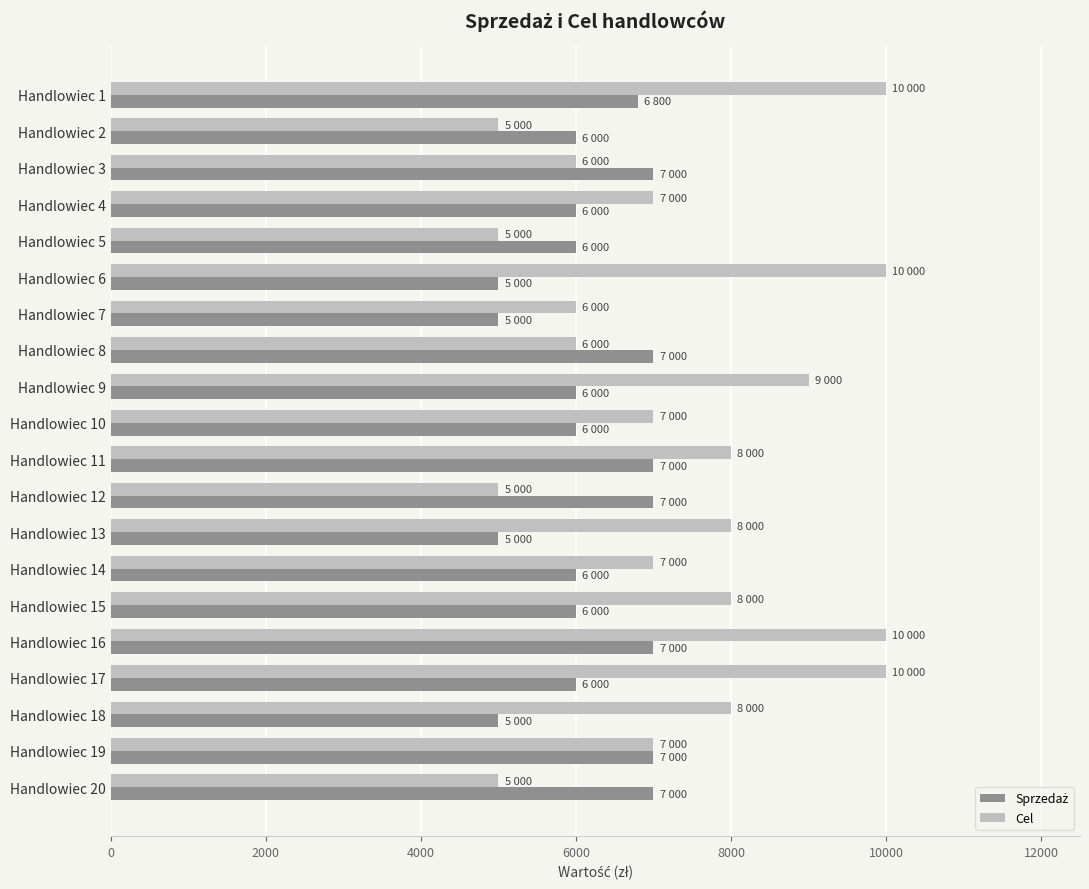

Which series has the widest spread of values?

Cel